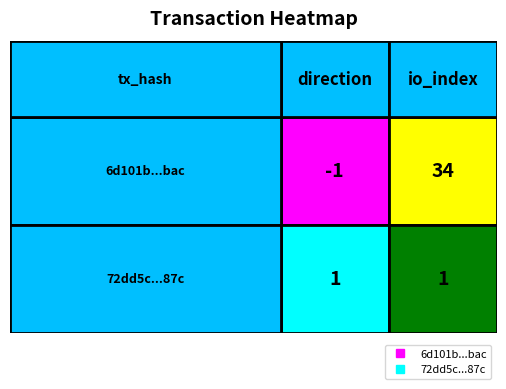

Which series has the widest spread of values?

6d101b5cb9a51b7855968996b666828ed5d6bac